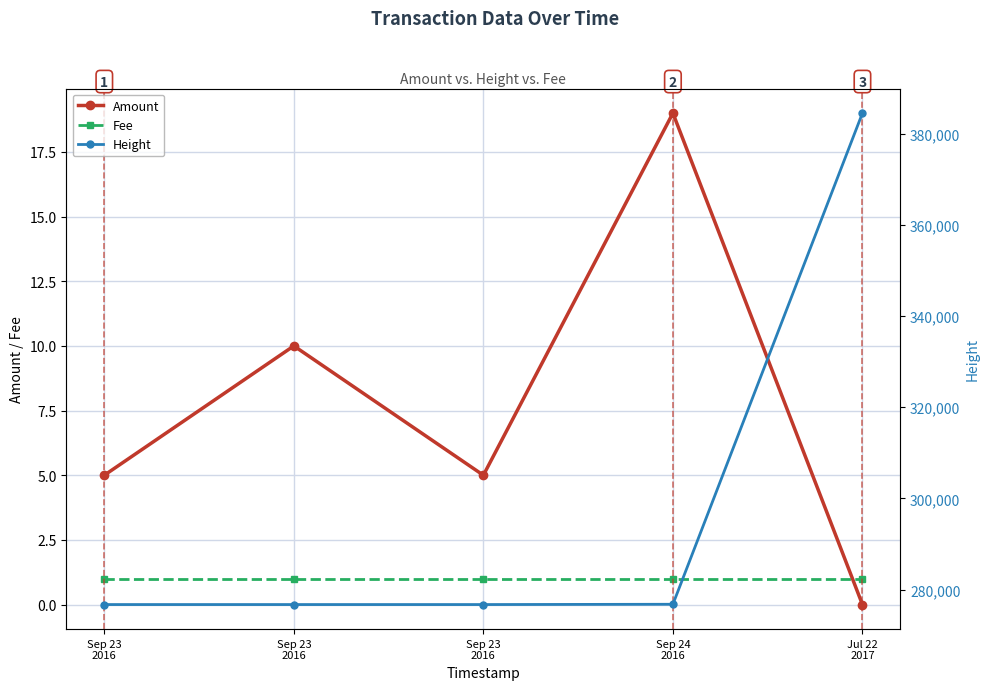

What is the value of the Fee point at the 1st from the left?

1